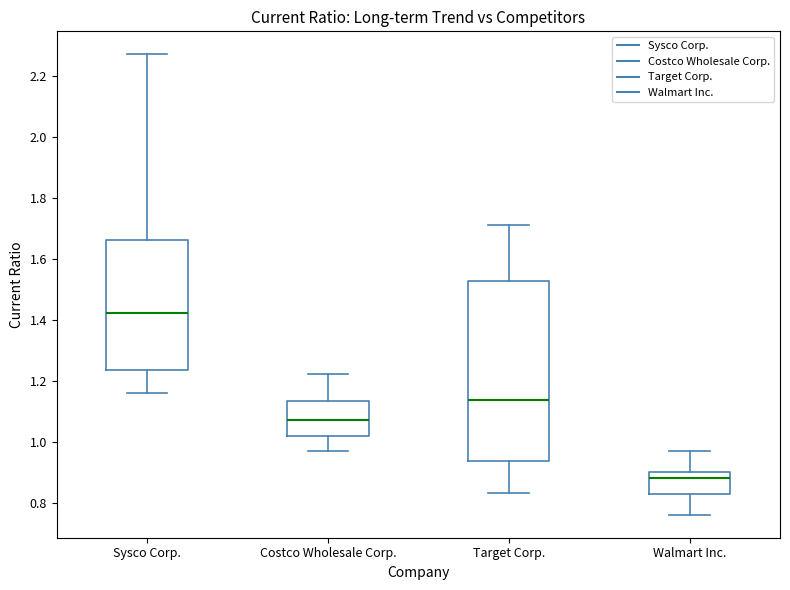

Where is the lower edge of the box for Sysco Corp. on the y-axis? The values are not printed on the chart, so give them approximately, as read against the axis.

1.24